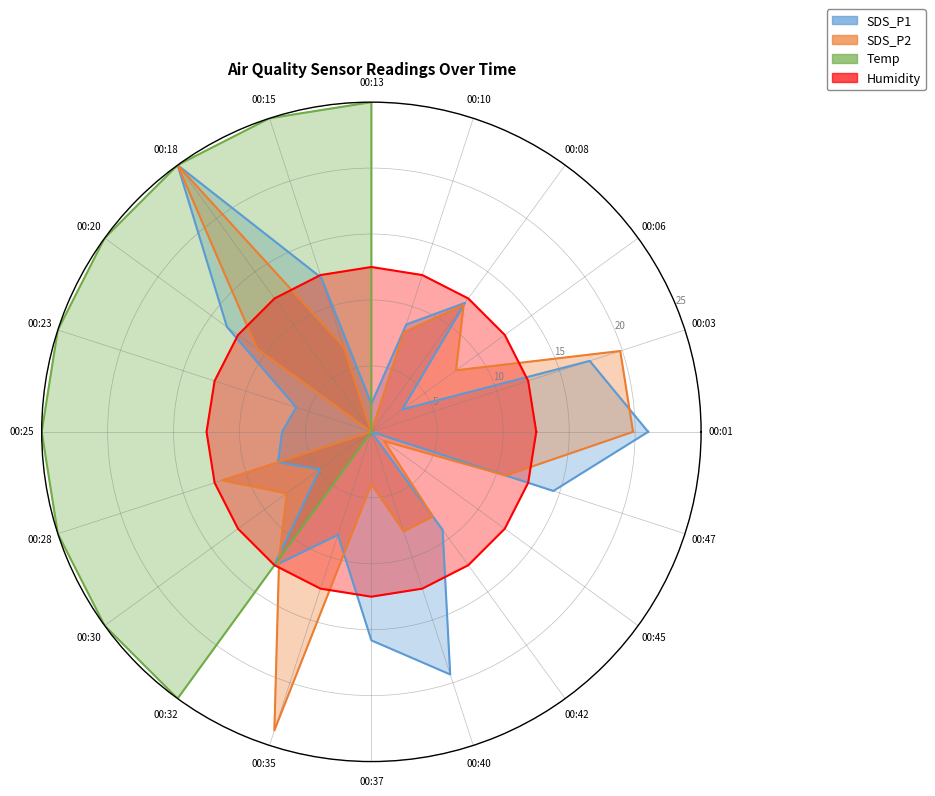

What is the average value of the Temp series?

10.7